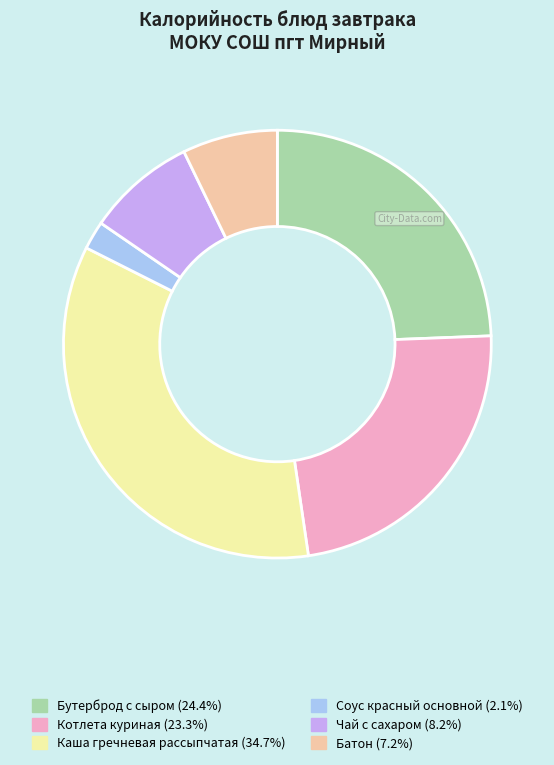

Does Котлета куриная account for over 50% of the chart?

No